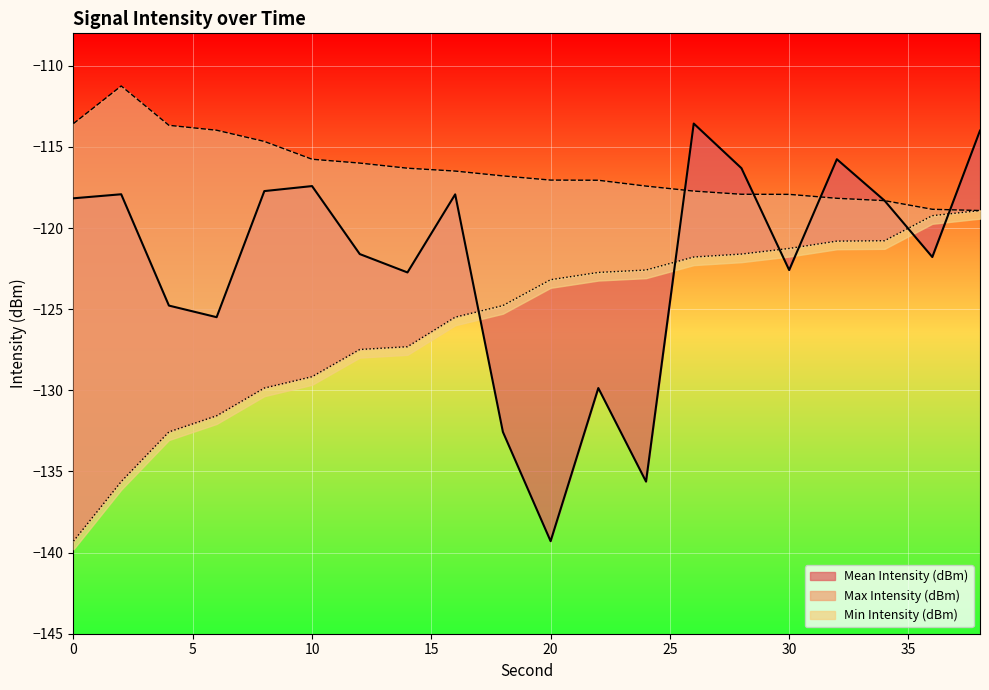

How many series are shown in this chart?

3